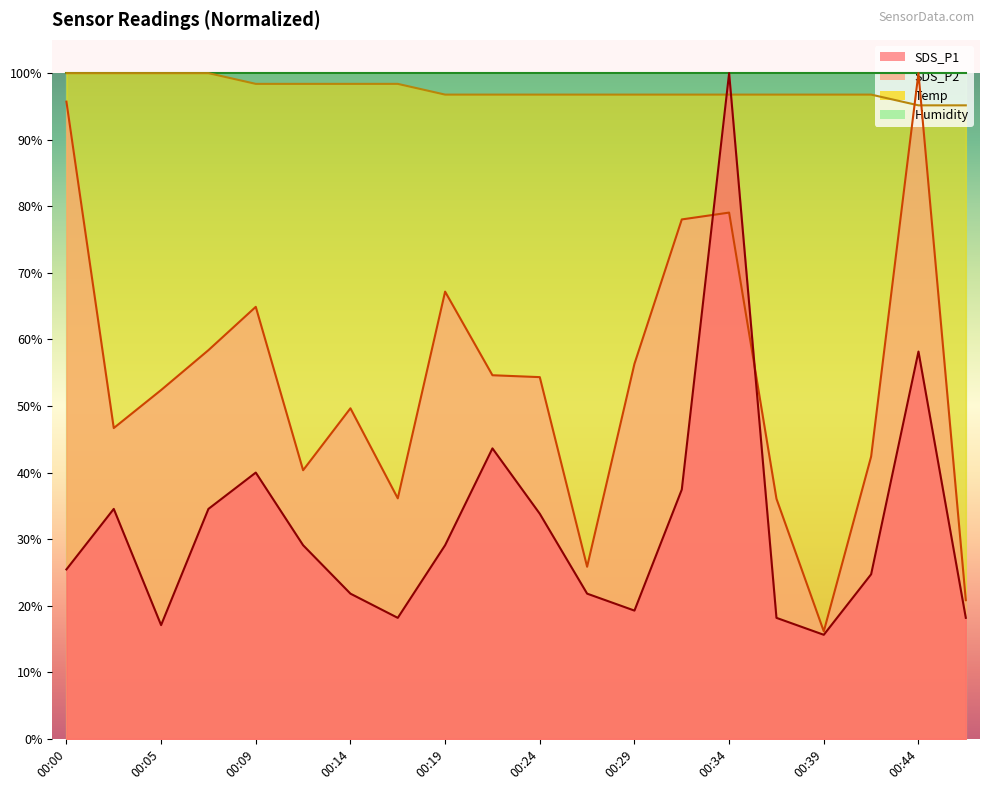

What is the value of the Temp point at the 13th from the left?

96.8